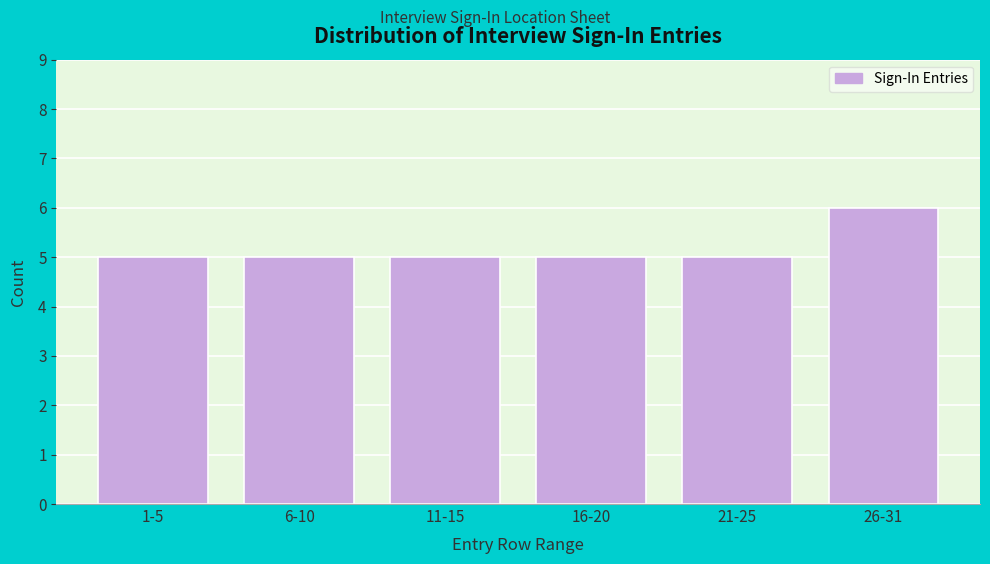

Reading left to right, what are all the values shown in this chart?

5	5	5	5	5	6